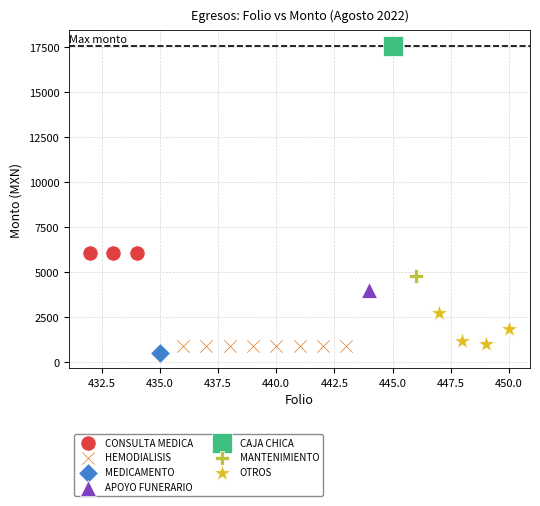

Which series contains the lowest Y value?

MEDICAMENTO